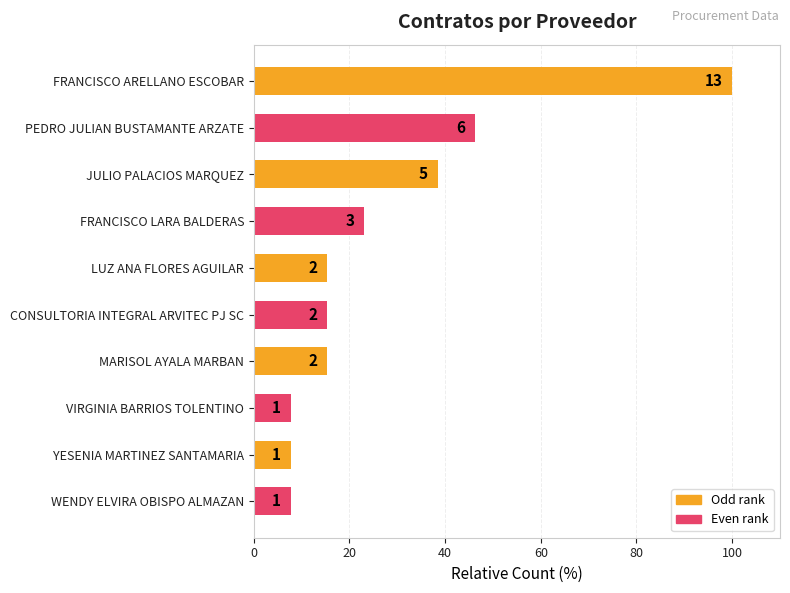

What is the difference between the maximum and minimum values?

92.3